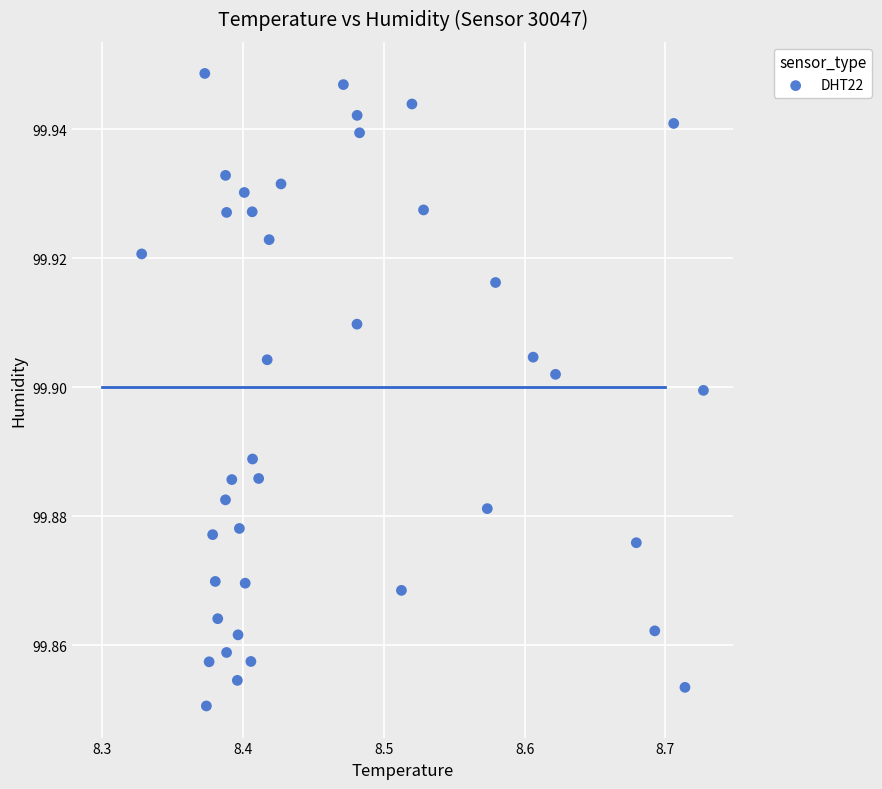

What is the range of X values (max minus min)?

0.4